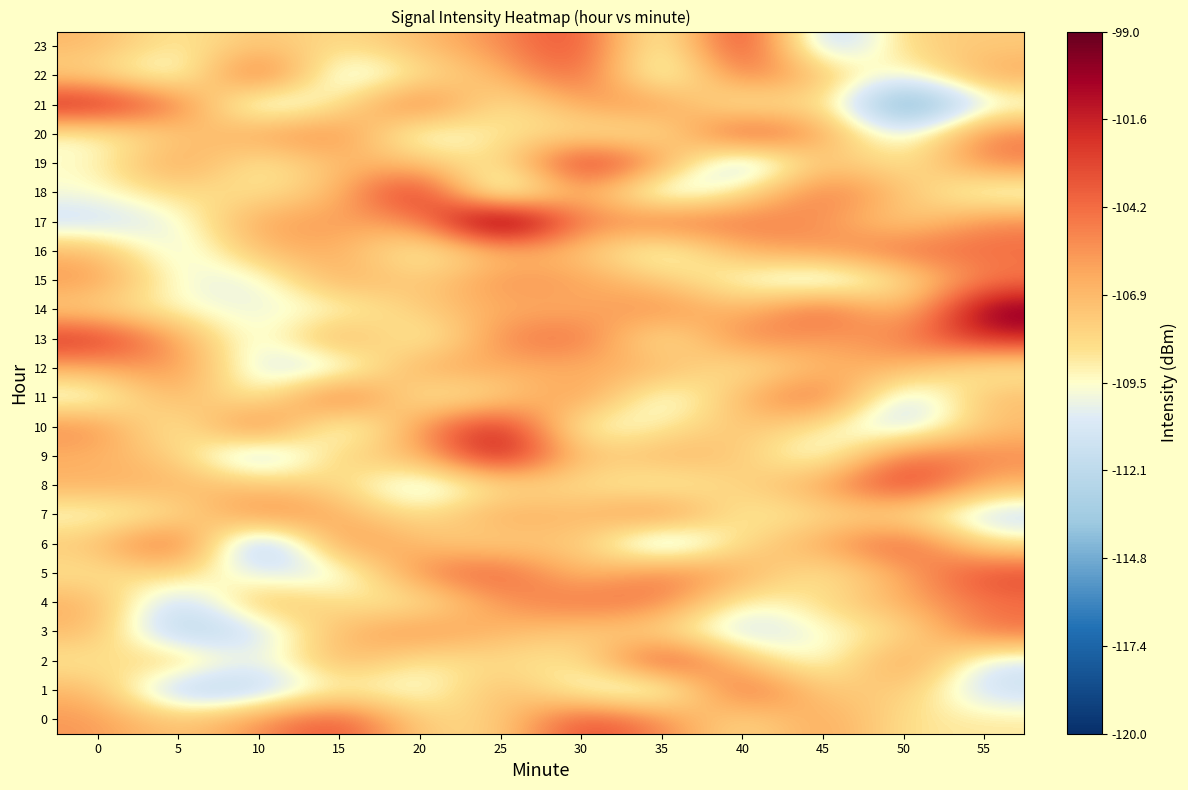

Reading right to left, extract all data points from this chart.

0: 55=-108.7	50=-108.7	45=-105.7	40=-108.8	35=-105.0	30=-102.6	25=-108.1	20=-108.1	15=-102.8	10=-105.4	5=-107.7	0=-105.6
1: 55=-111.6	50=-107.1	45=-108.0	40=-103.0	35=-111.6	30=-110.1	25=-106.4	20=-110.4	15=-109.0	10=-112.5	5=-113.1	0=-106.6
2: 55=-111.0	50=-104.9	45=-110.5	40=-107.4	35=-101.8	30=-109.2	25=-108.2	20=-109.2	15=-106.2	10=-110.8	5=-107.0	0=-109.0
3: 55=-104.2	50=-108.7	45=-109.5	40=-111.8	35=-108.3	30=-107.7	25=-106.8	20=-105.1	15=-106.8	10=-111.3	5=-113.2	0=-106.7
4: 55=-104.4	50=-106.4	45=-108.3	40=-109.9	35=-104.6	30=-104.3	25=-105.5	20=-109.4	15=-108.5	10=-106.4	5=-112.6	0=-106.3
5: 55=-102.7	50=-106.3	45=-109.3	40=-106.3	35=-104.3	30=-107.6	25=-103.3	20=-104.9	15=-110.9	10=-110.7	5=-107.9	0=-108.8
6: 55=-108.9	50=-102.9	45=-106.3	40=-108.0	35=-113.3	30=-107.1	25=-108.2	20=-107.1	15=-104.9	10=-115.2	5=-102.7	0=-107.5
7: 55=-111.7	50=-108.5	45=-108.3	40=-109.5	35=-104.4	30=-107.1	25=-105.8	20=-108.9	15=-106.4	10=-104.6	5=-108.9	0=-109.8
8: 55=-106.8	50=-101.7	45=-106.1	40=-107.8	35=-109.8	30=-108.4	25=-108.6	20=-111.6	15=-108.1	10=-107.3	5=-106.6	0=-106.5
9: 55=-105.1	50=-103.9	45=-110.9	40=-107.5	35=-106.4	30=-107.9	25=-100.0	20=-107.2	15=-107.4	10=-113.1	5=-107.6	0=-106.6
10: 55=-107.1	50=-112.0	45=-108.9	40=-107.1	35=-109.0	30=-110.3	25=-100.8	20=-105.6	15=-111.6	10=-103.1	5=-110.1	0=-105.0
11: 55=-106.8	50=-112.2	45=-103.4	40=-106.7	35=-111.0	30=-104.9	25=-108.3	20=-109.7	15=-102.7	10=-110.1	5=-105.9	0=-110.5
12: 55=-109.5	50=-106.5	45=-106.7	40=-109.4	35=-106.3	30=-106.6	25=-106.5	20=-105.8	15=-111.3	10=-111.1	5=-105.0	0=-106.6
13: 55=-101.7	50=-104.9	45=-106.1	40=-104.5	35=-109.8	30=-103.9	25=-105.0	20=-110.3	15=-105.4	10=-110.9	5=-105.9	0=-101.8
14: 55=-99.2	50=-108.1	45=-103.0	40=-107.3	35=-104.9	30=-106.5	25=-106.3	20=-107.6	15=-109.8	10=-110.0	5=-109.6	0=-108.1
15: 55=-104.8	50=-108.7	45=-111.9	40=-109.9	35=-107.6	30=-105.9	25=-105.2	20=-108.0	15=-105.9	10=-110.6	5=-109.9	0=-105.5
16: 55=-104.2	50=-104.1	45=-105.7	40=-106.3	35=-110.8	30=-107.2	25=-106.9	20=-110.0	15=-106.2	10=-106.8	5=-111.1	0=-106.7
17: 55=-105.1	50=-108.3	45=-105.4	40=-104.5	35=-103.9	30=-105.6	25=-95.8	20=-105.8	15=-105.8	10=-105.8	5=-110.2	0=-111.5
18: 55=-110.6	50=-107.2	45=-104.1	40=-108.8	35=-112.2	30=-105.3	25=-113.0	20=-100.4	15=-107.1	10=-108.8	5=-108.1	0=-109.7
19: 55=-104.8	50=-109.3	45=-106.8	40=-113.4	35=-105.4	30=-100.9	25=-109.3	20=-107.2	15=-106.7	10=-109.5	5=-105.3	0=-109.5
20: 55=-104.6	50=-111.1	45=-106.1	40=-102.1	35=-109.3	30=-108.8	25=-108.4	20=-111.0	15=-104.8	10=-105.8	5=-107.7	0=-109.7
21: 55=-110.4	50=-117.1	45=-107.5	40=-110.1	35=-105.0	30=-106.0	25=-109.5	20=-103.5	15=-108.8	10=-111.9	5=-104.3	0=-101.0
22: 55=-106.0	50=-110.3	45=-107.3	40=-103.9	35=-111.7	30=-103.0	25=-107.0	20=-108.7	15=-111.6	10=-102.5	5=-111.1	0=-108.1
23: 55=-107.6	50=-107.8	45=-113.2	40=-101.0	35=-111.1	30=-102.6	25=-105.4	20=-107.0	15=-108.5	10=-107.1	5=-109.2	0=-106.8